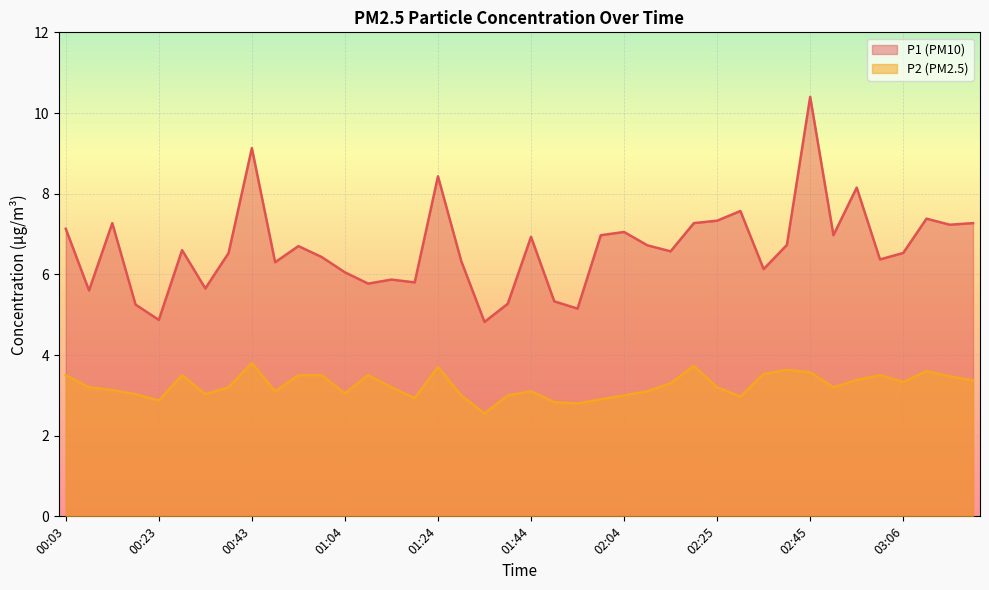

How many series are shown in this chart?

2